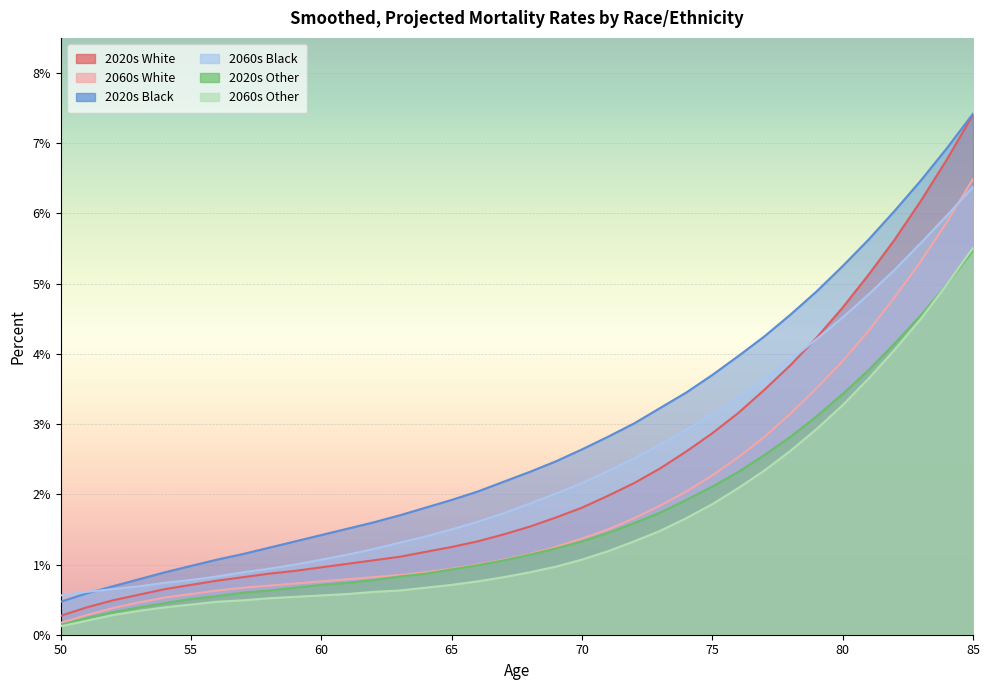

What is the sum of all 2020s Black values?

102.4